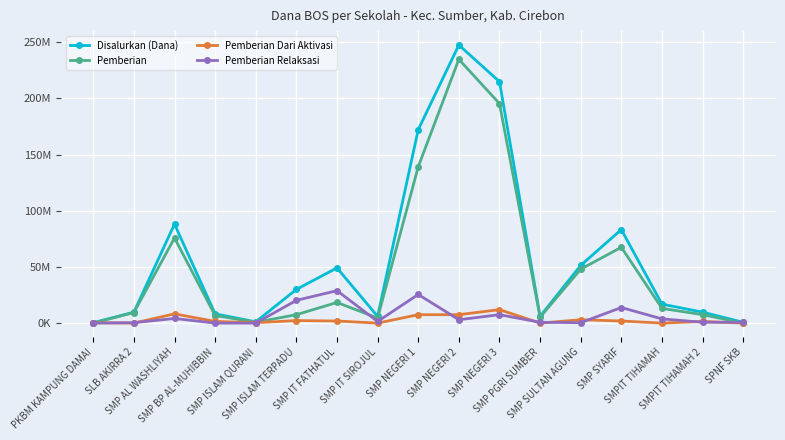

Which category has the lowest value in the Pemberian Relaksasi series?

PKBM KAMPUNG DAMAI